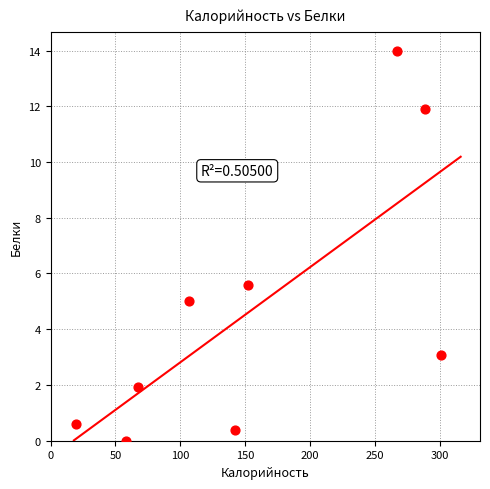

What Y value in the scatter plot is closest to 6?

5.6